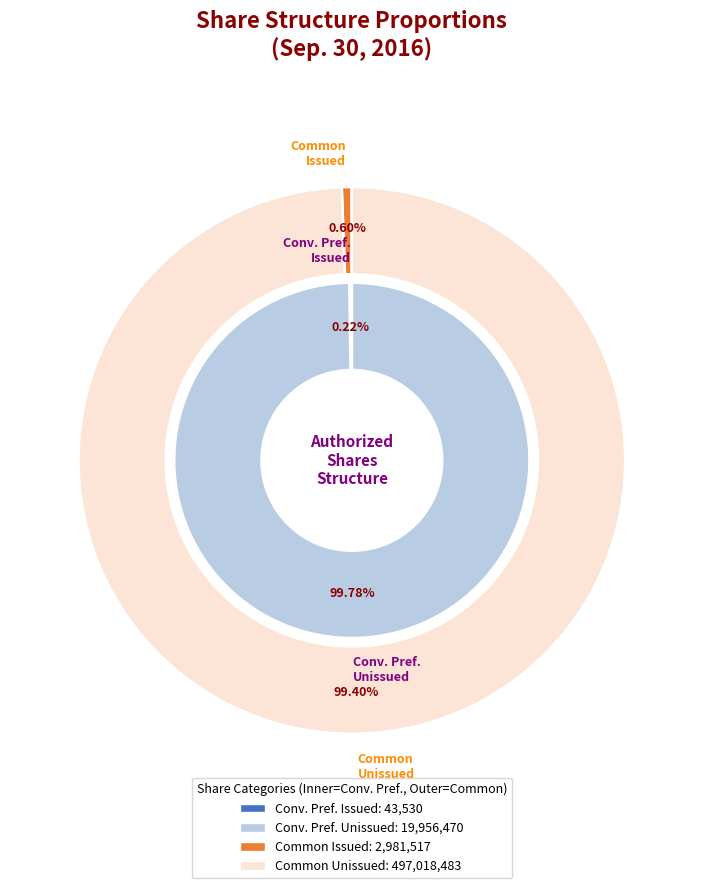

Is Common stock, shares authorized the majority of the pie?

Yes